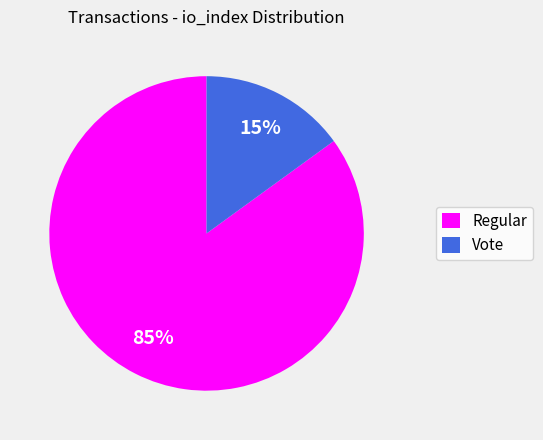

The Regular slice represents 99% of the pie. True or false?

False